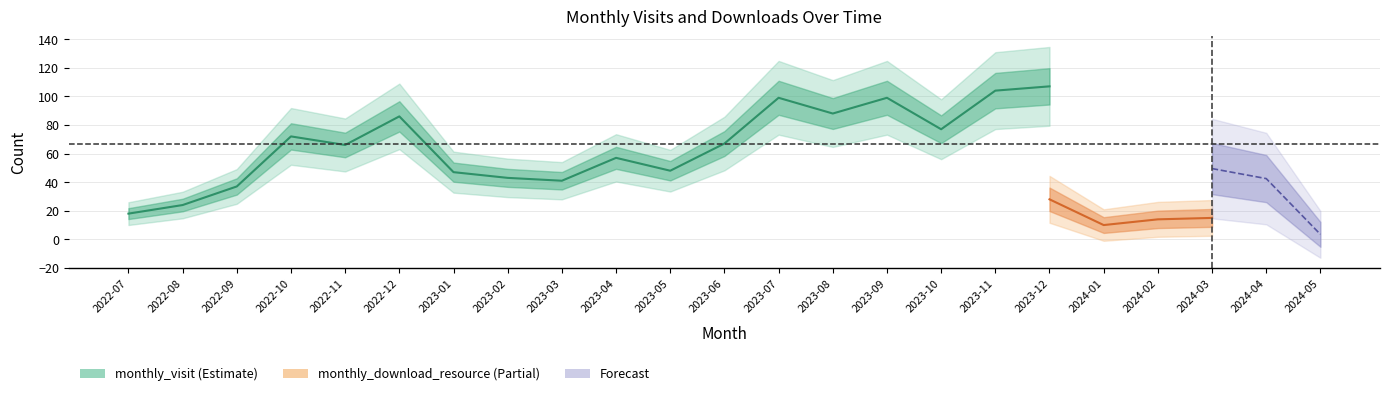

What is the spread (max minus min) of values at 2024-04?

61